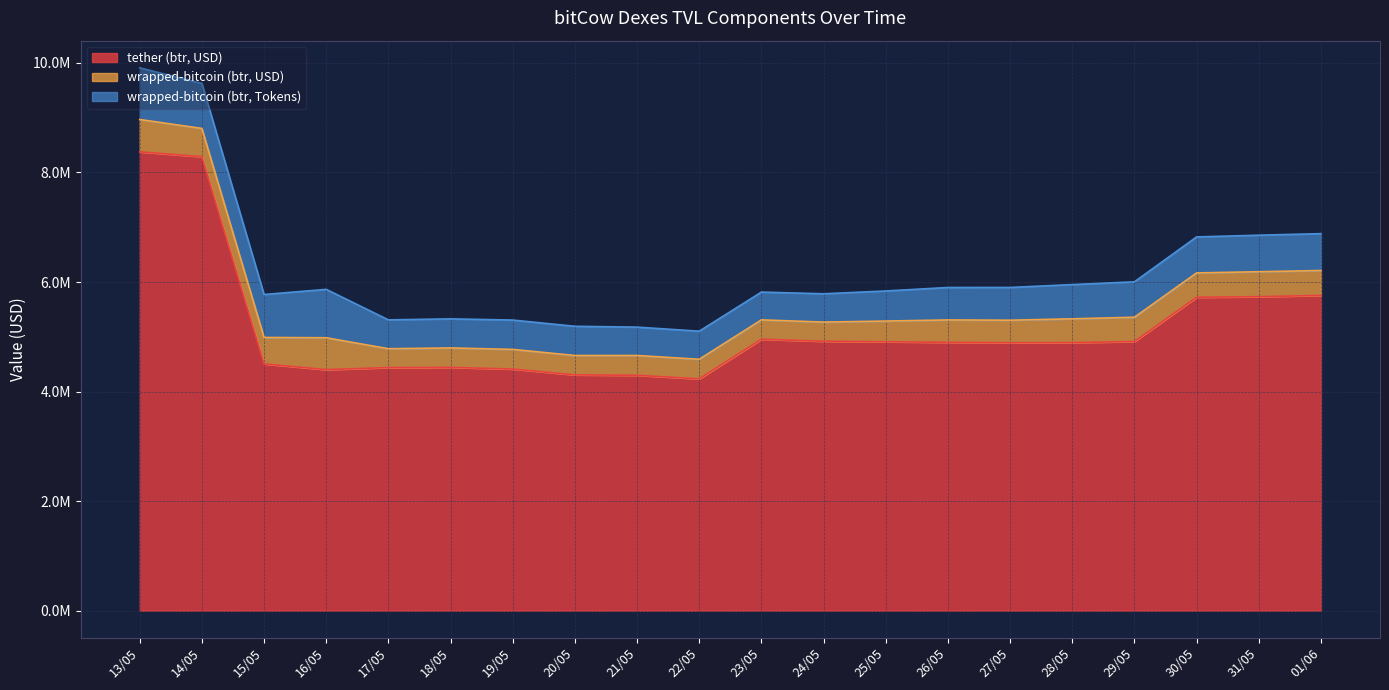

Between 15/05 and 30/05, which is larger?

30/05